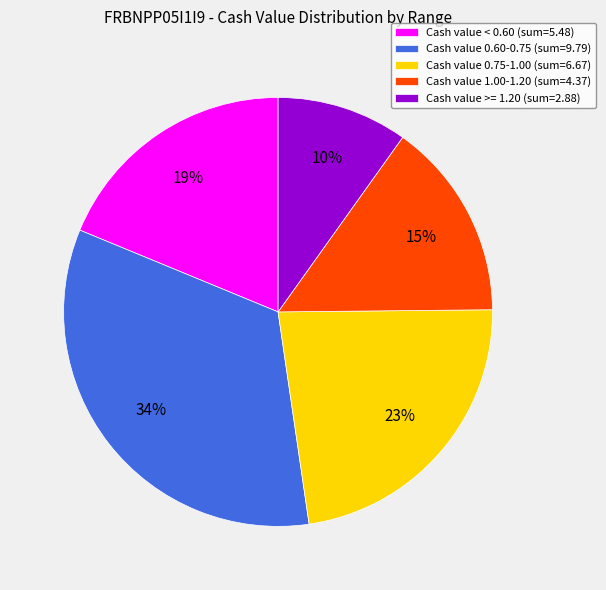

Is there a majority slice in this chart?

No